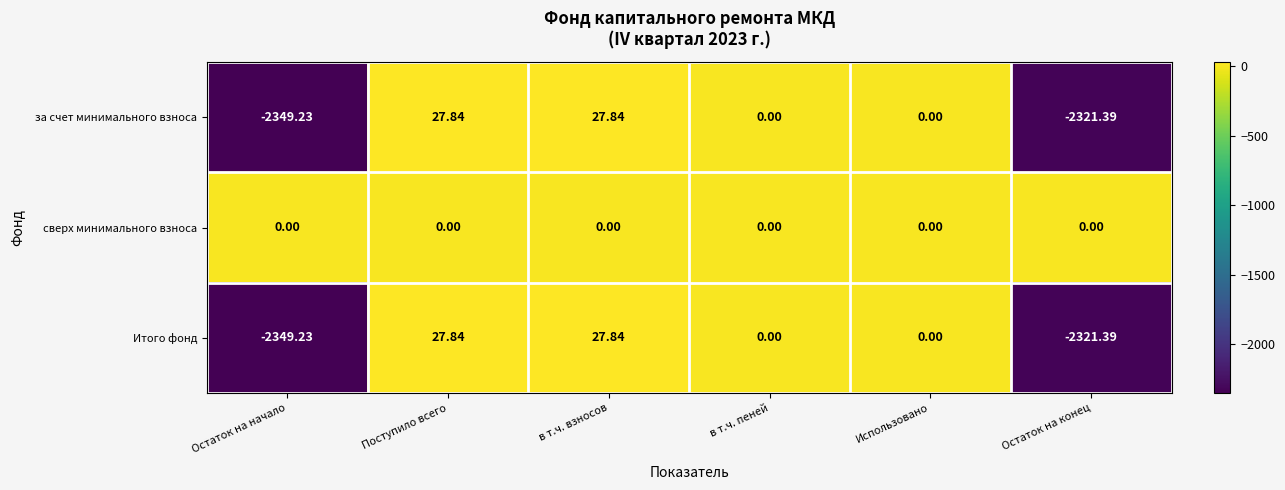

Which category has the lowest value in the Итого фонд series?

Остаток на начало